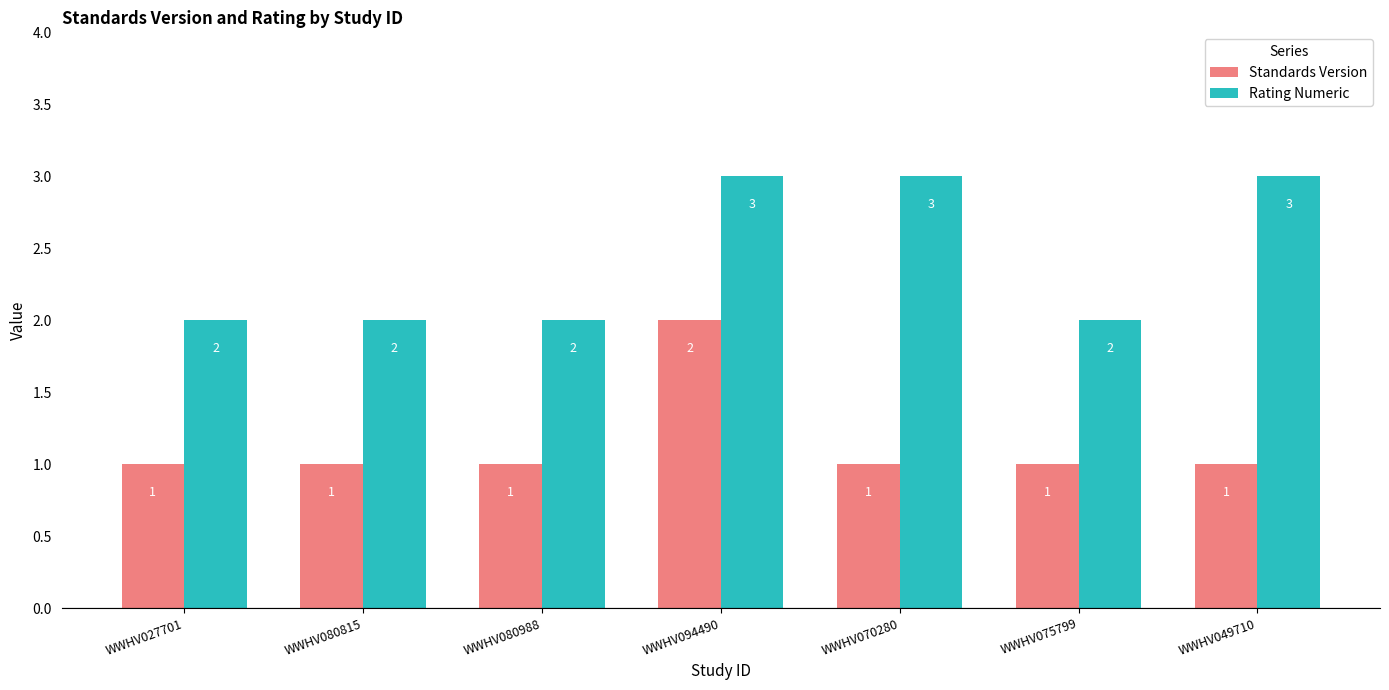

How many data points in Rating Numeric are above 2?

3